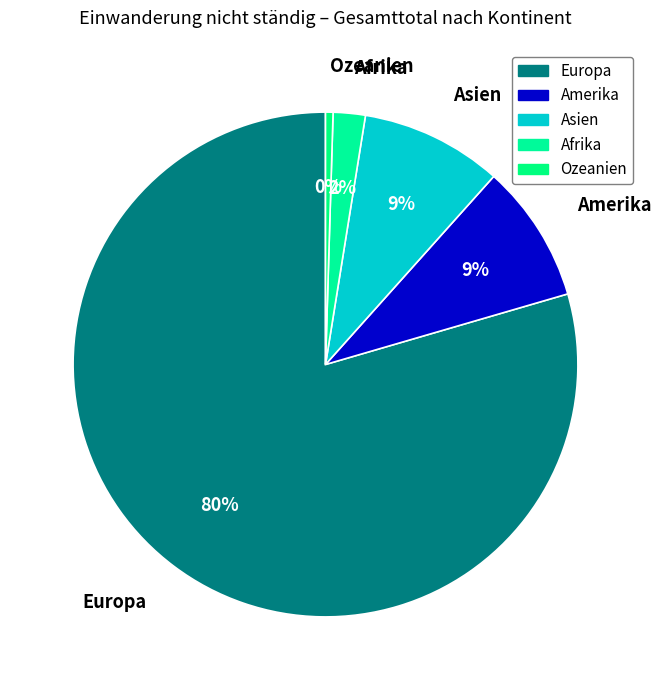

Which slice is the largest?

Europa